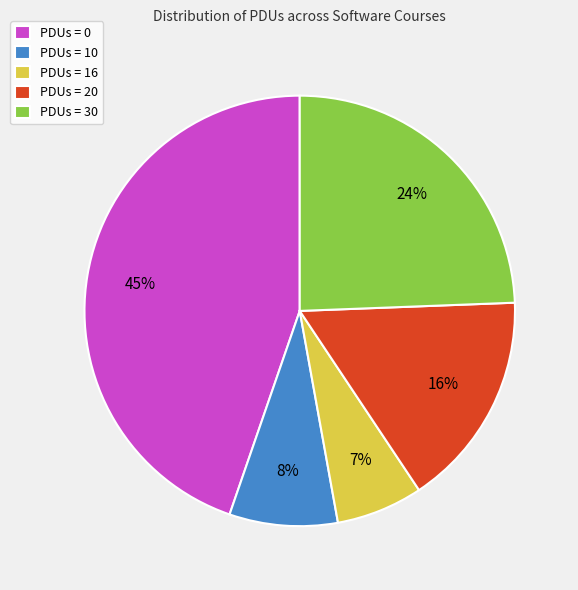

To the nearest percent, what is the combined percentage of PDUs = 16 and PDUs = 30?

31%